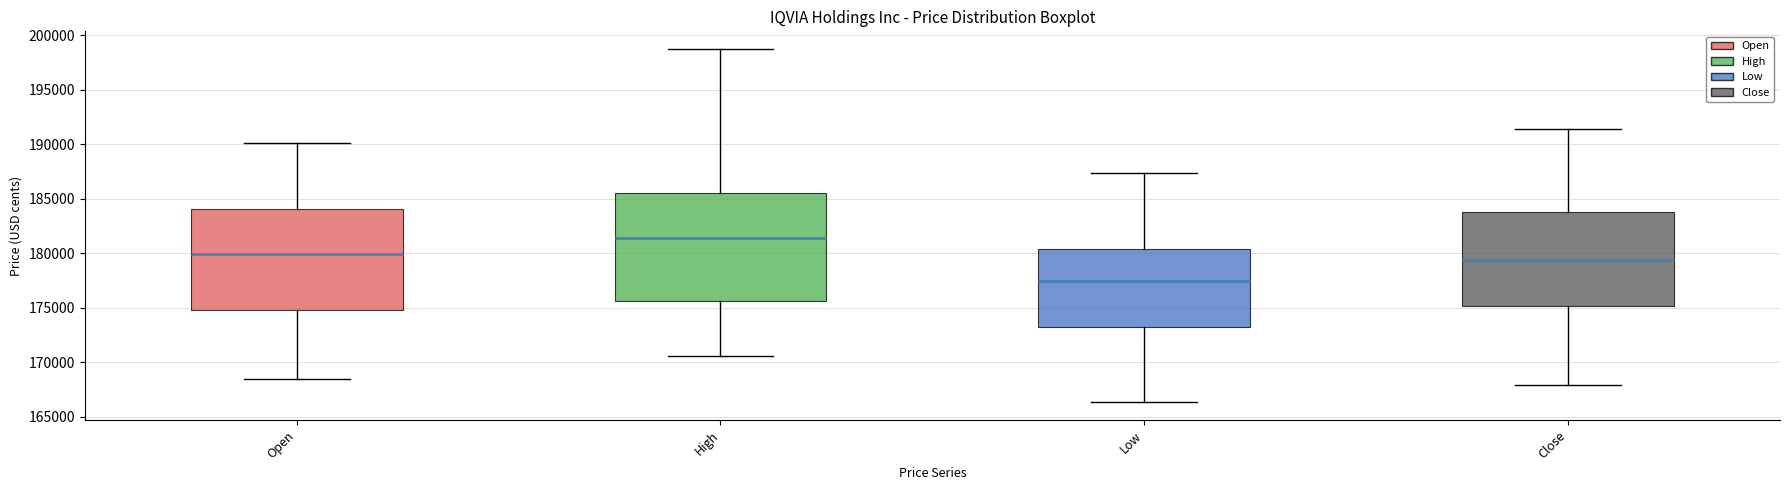

Reading left to right, transcribe this box plot: for each box, give where its median line is, the range the box spans, and where its two whiskers end, as read against the y-axis. The values are not printed on the chart, so give them approximately, as read against the axis.

Open: median 180000, box 175000 to 184000, whiskers 168500 to 190000
High: median 181500, box 175500 to 185500, whiskers 170500 to 199000
Low: median 177500, box 173500 to 180500, whiskers 166500 to 187500
Close: median 179500, box 175000 to 184000, whiskers 168000 to 191500